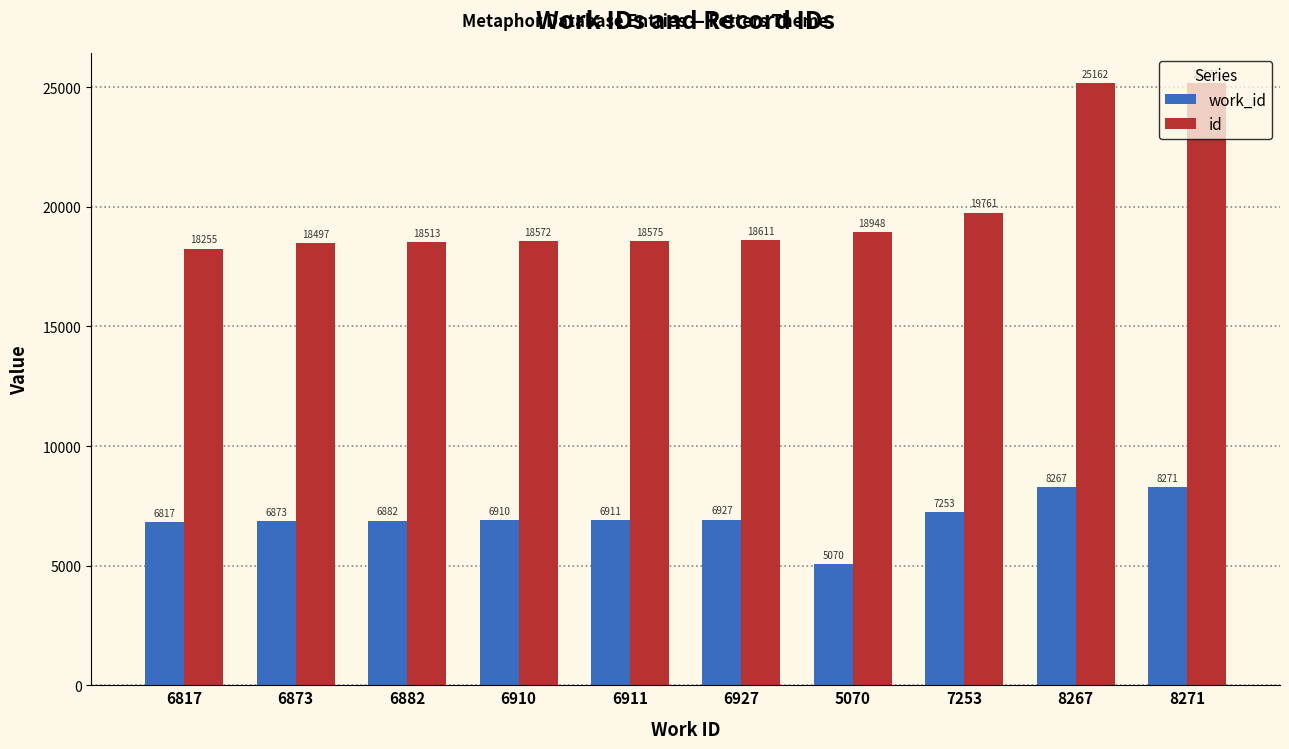

Which series has the largest range (max minus min)?

id